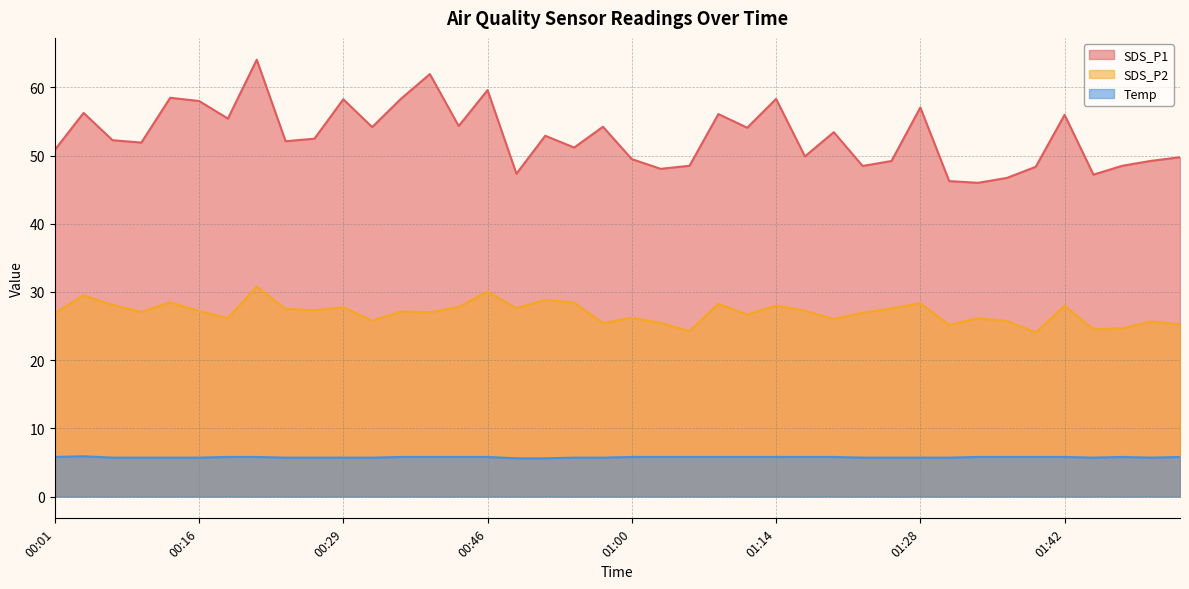

Between 00:16 and 00:10, which is larger?

00:16